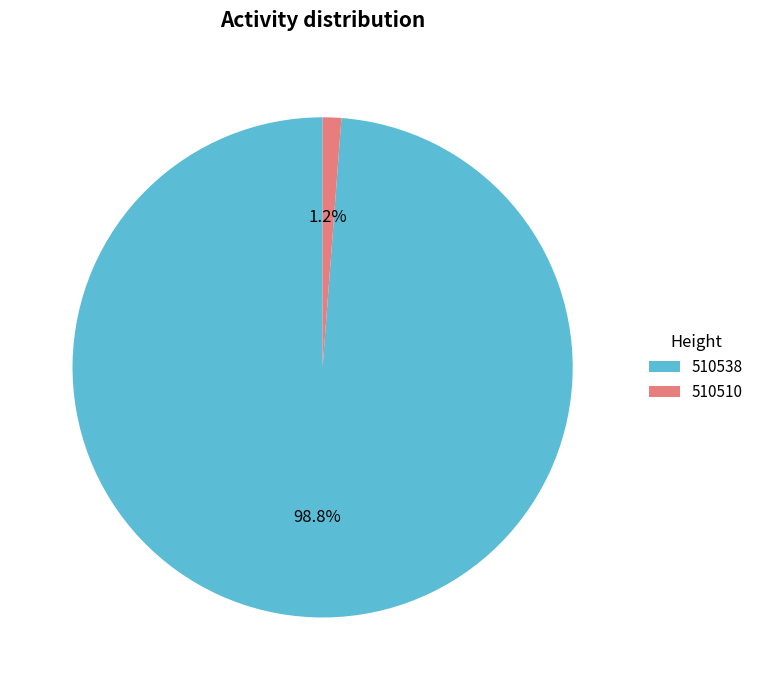

Combined, do 510538 and 510510 account for over 50%?

Yes